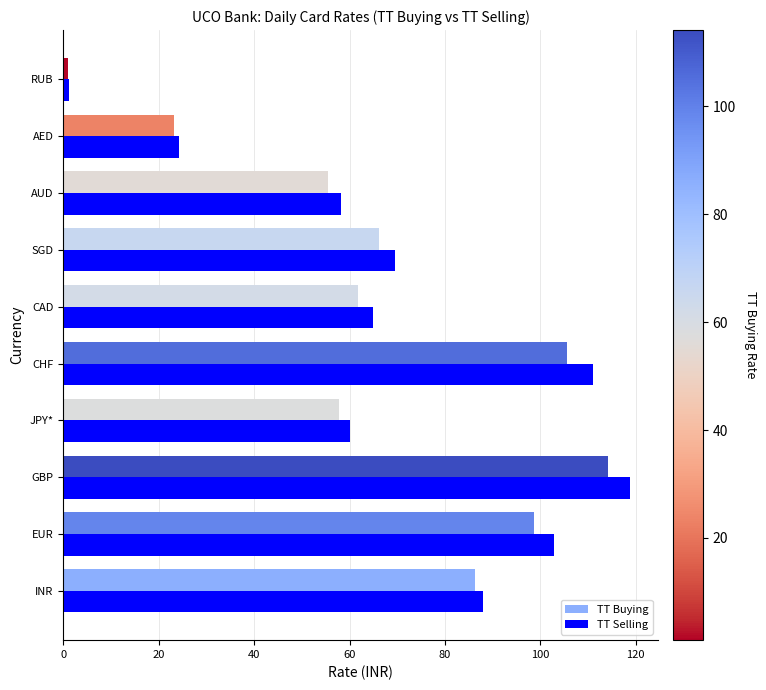

Rank the series by their average value, from highest to lowest.

TT Selling, TT Buying